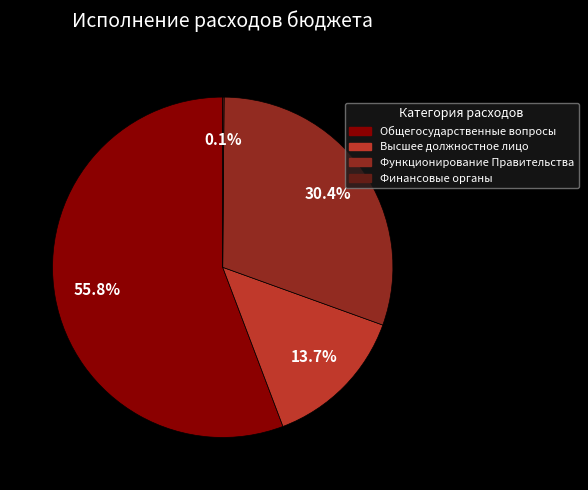

Which category has the biggest portion of the pie?

Общегосударственные вопросы